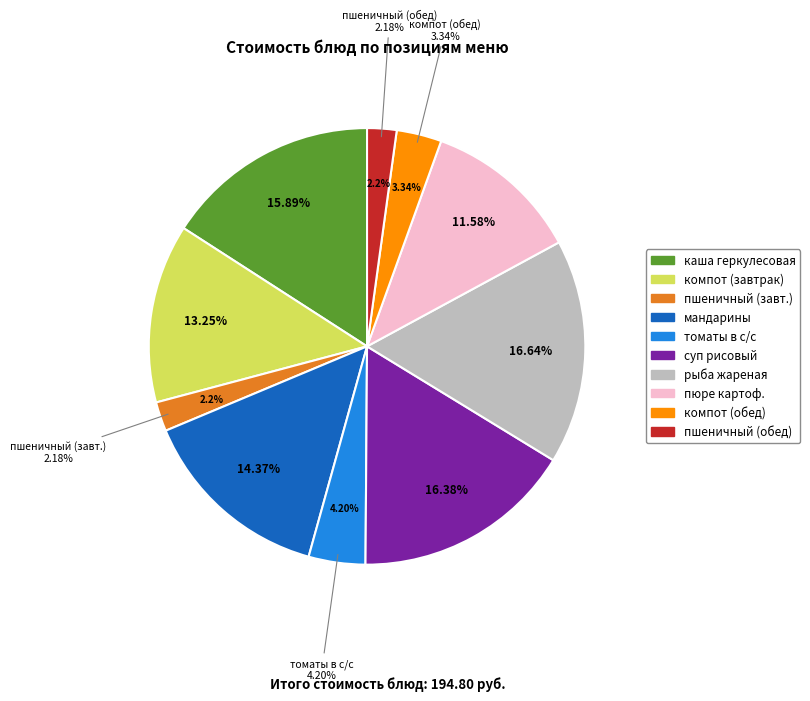

How many segments does this pie chart have?

10